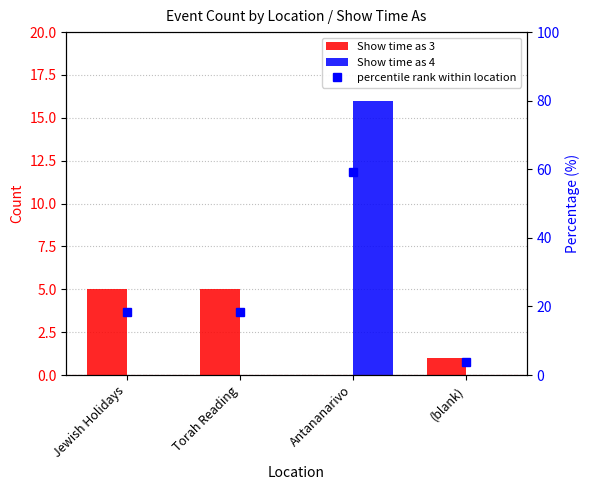

Reading left to right, transcribe all the data shown in this chart.

Show time as 3: Jewish Holidays=5.0	Torah Reading=5.0	Antananarivo=0.0	(blank)=1.0
Show time as 4: Jewish Holidays=0.0	Torah Reading=0.0	Antananarivo=16.0	(blank)=0.0
percentile rank within location: Jewish Holidays=18.5	Torah Reading=18.5	Antananarivo=59.3	(blank)=3.7